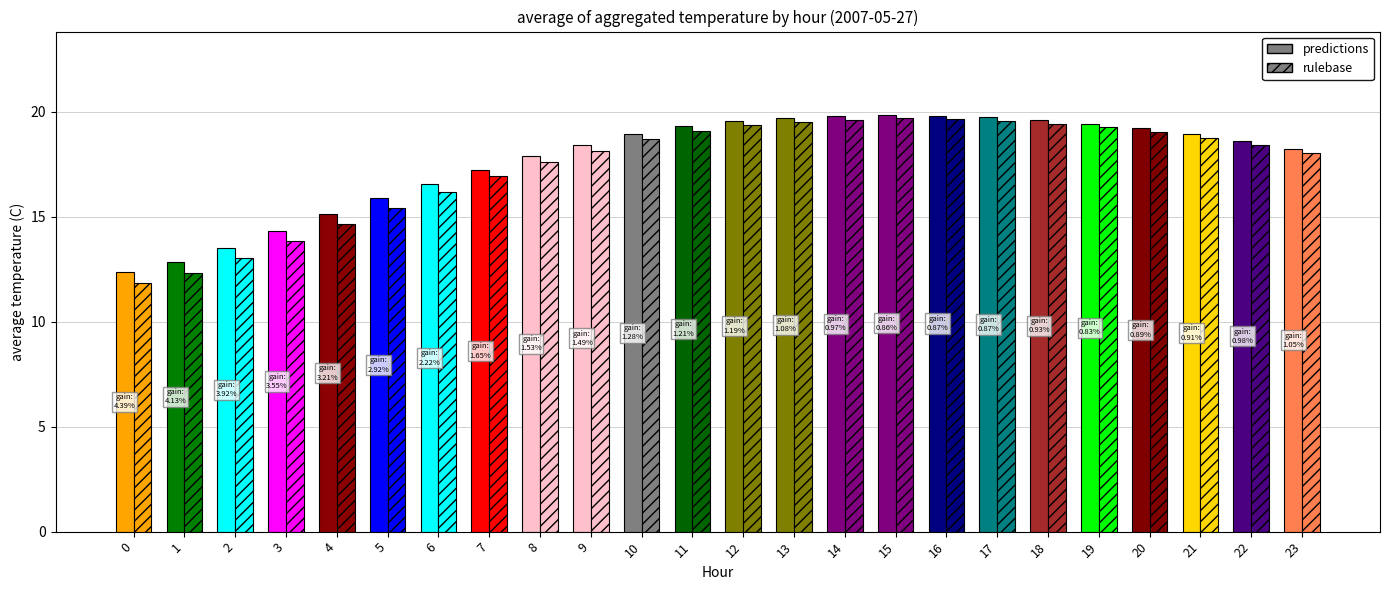

Reading left to right, list all the values displayed in this chart.

predictions: 12.4	12.8	13.5	14.3	15.1	15.9	16.5	17.2	17.9	18.4	18.9	19.3	19.6	19.7	19.8	19.9	19.8	19.7	19.6	19.4	19.2	18.9	18.6	18.2
rulebase: 11.8	12.3	13.0	13.8	14.7	15.4	16.2	16.9	17.6	18.1	18.7	19.1	19.4	19.5	19.6	19.7	19.6	19.6	19.4	19.3	19.0	18.8	18.4	18.1